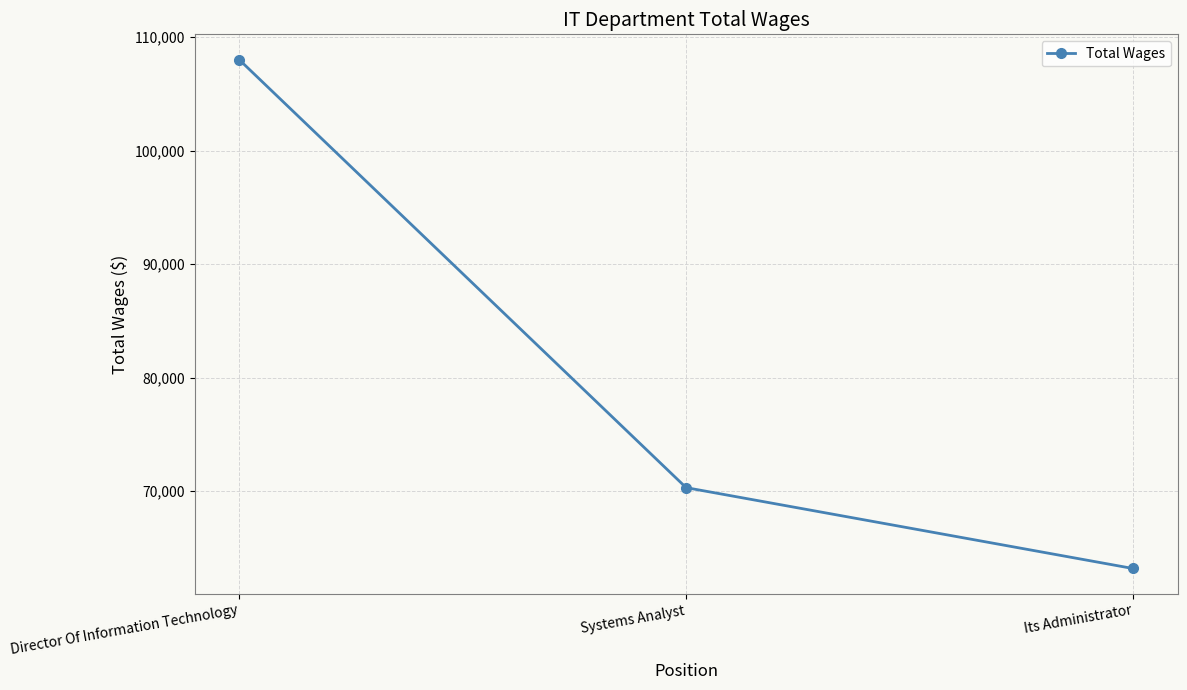

Reading left to right, list all the values displayed in this chart.

Director Of Information Technology=108018	Systems Analyst=70306	Its Administrator=63179